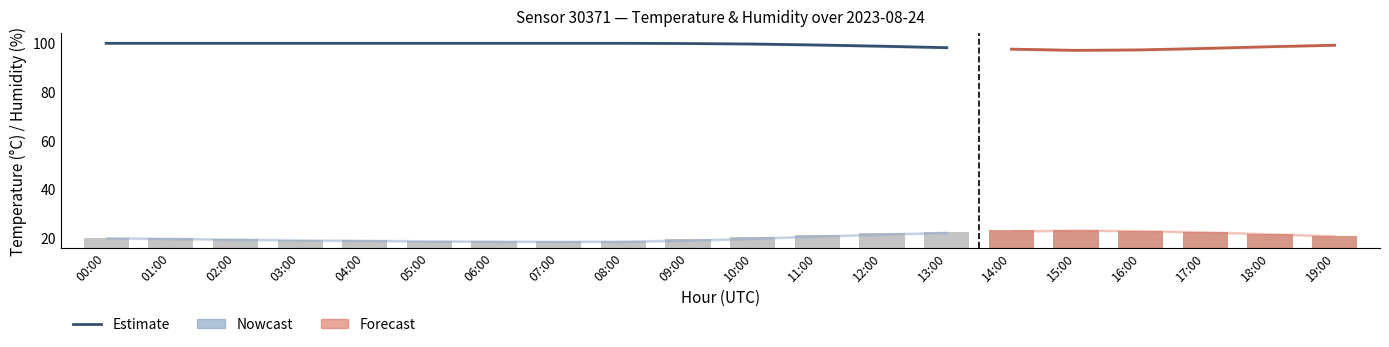

What is the spread (max minus min) of values at 04:00?

81.0